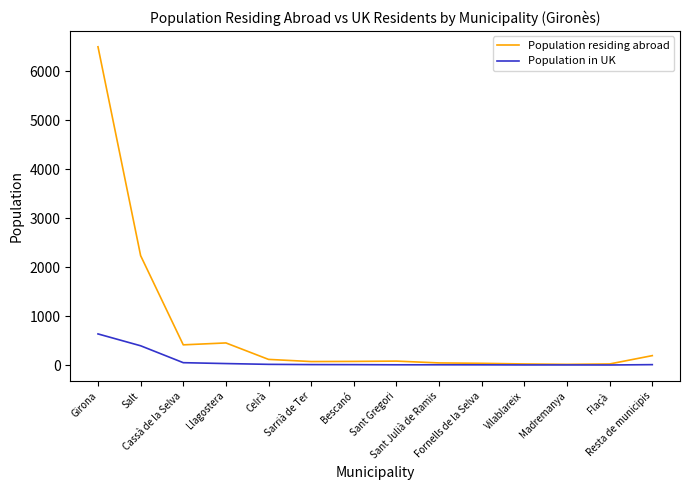

Does the chart display data point markers on the line(s)?

No